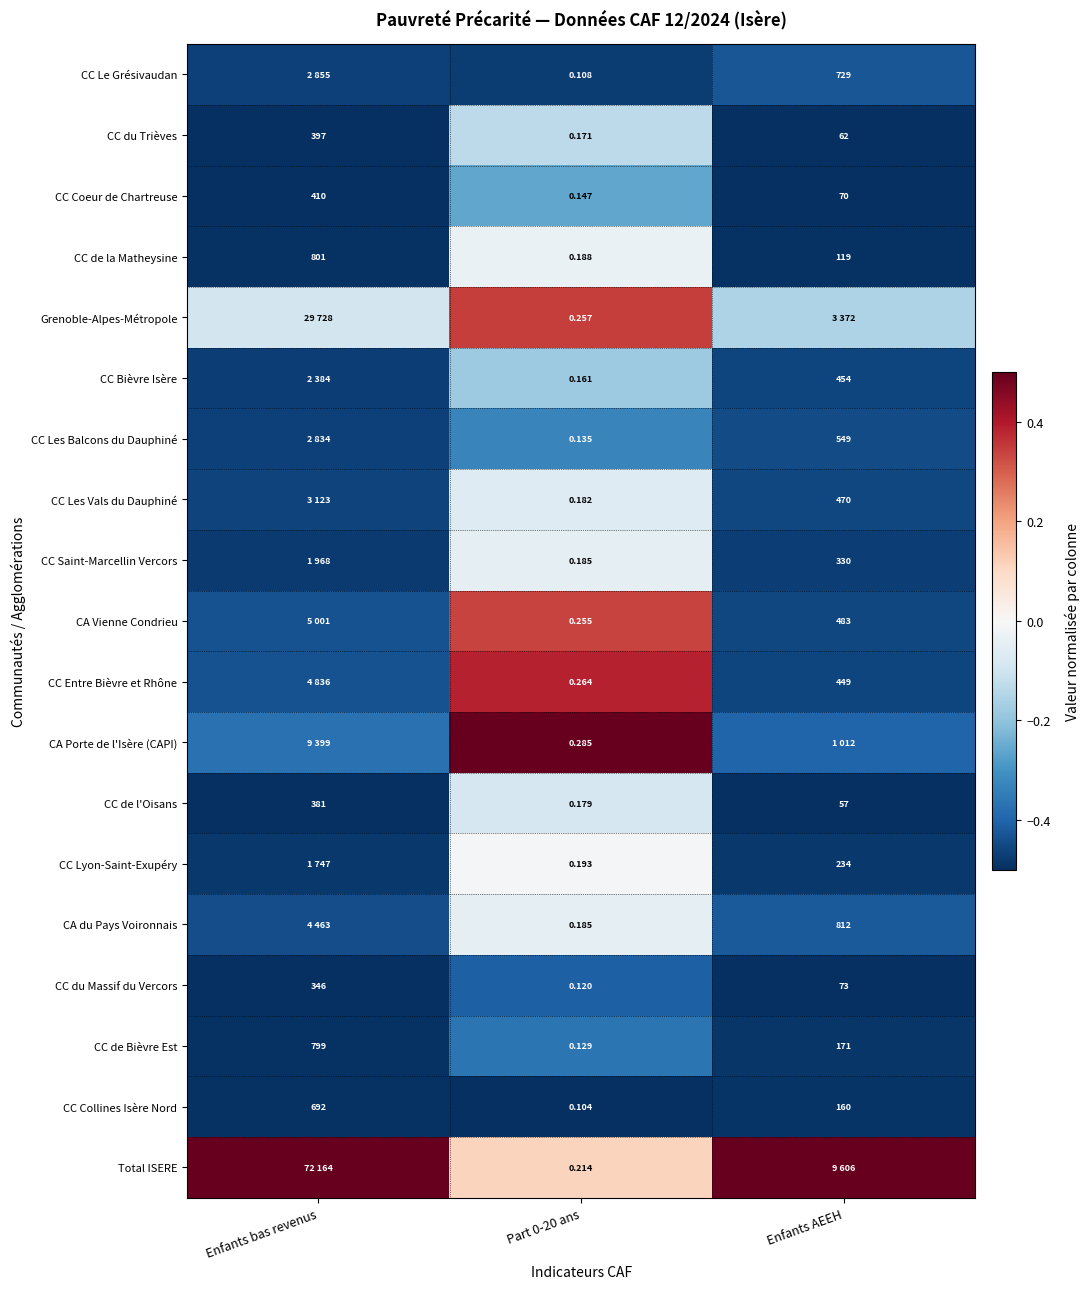

What is the total value across all series at Enfants bas revenus?

-7.6